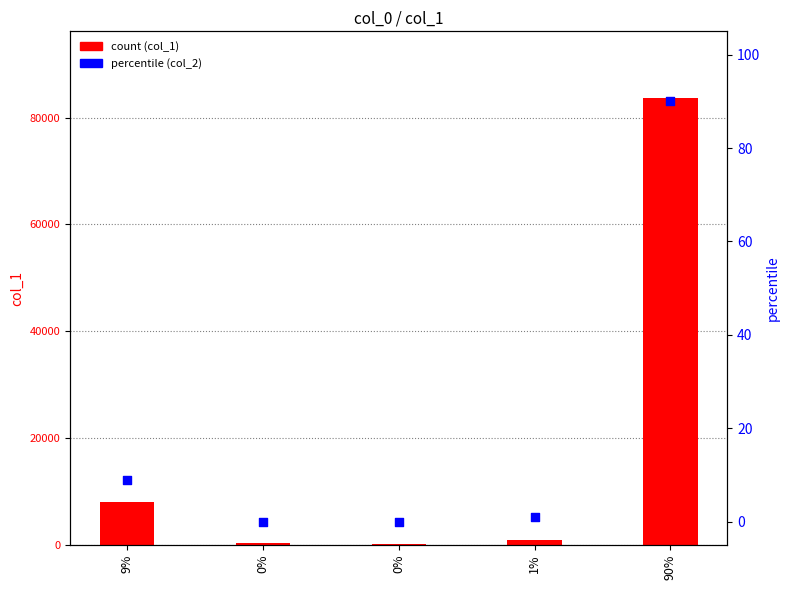

Is the value of col_1 count at 9% greater than the value of col_2 percentile at 0%?

Yes